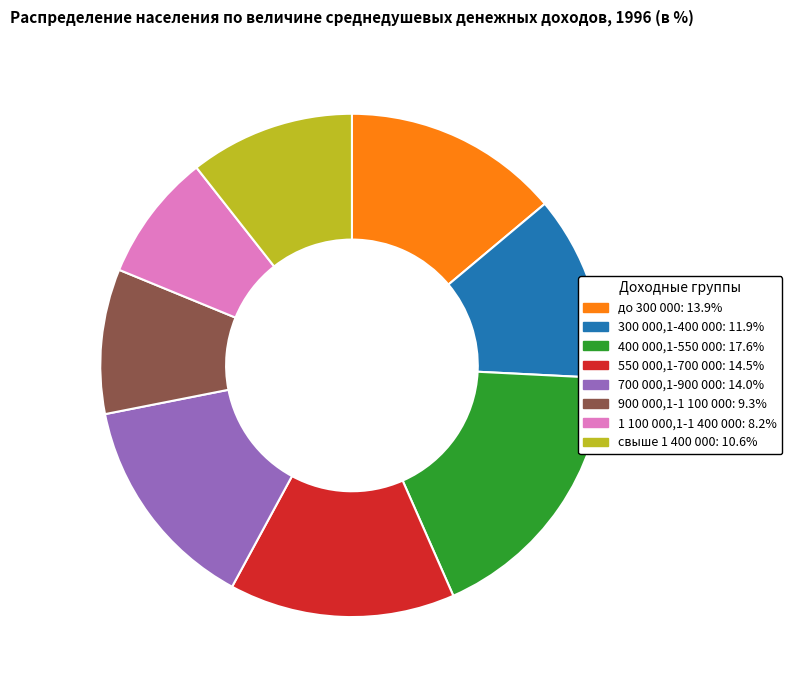

Combined, do 300 000,1-400 000: 11.9% and 550 000,1-700 000: 14.5% account for over 50%?

No